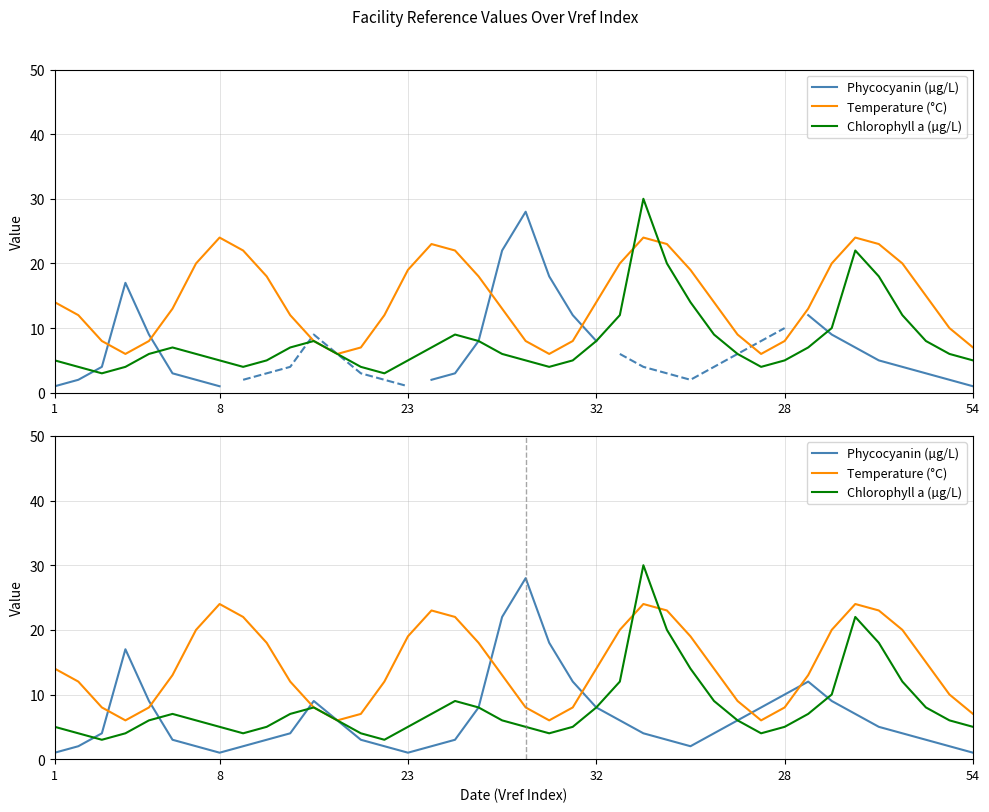

What are all the series names shown in the legend?

Phycocyanin (µg/L), Temperature (°C), Chlorophyll a (µg/L)